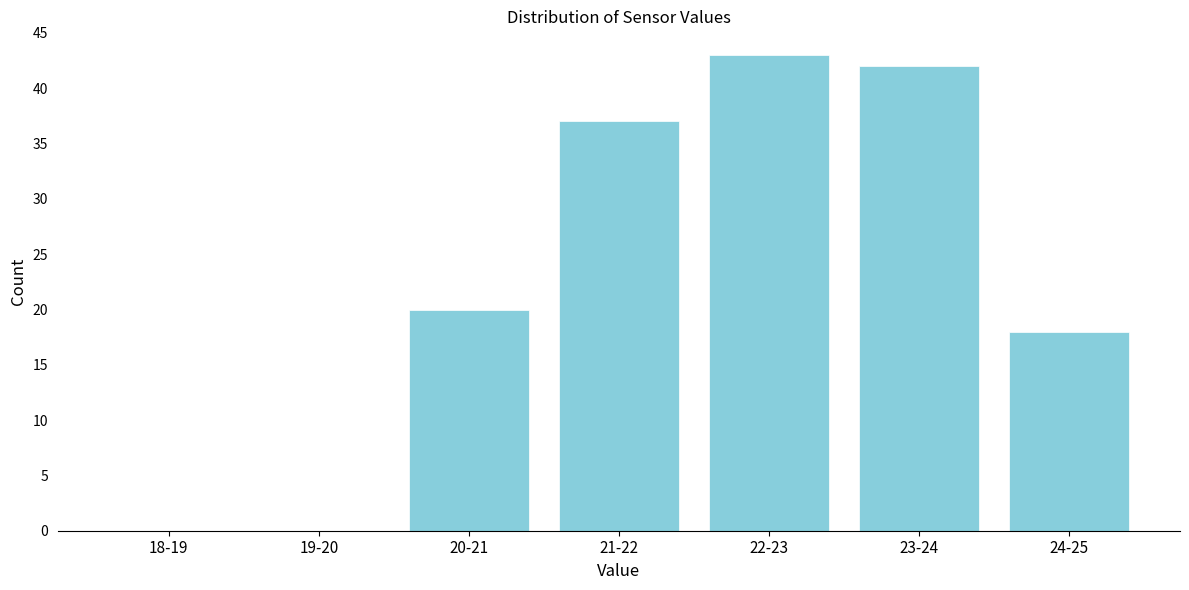

Reading left to right, extract all data points from this chart.

18-19=0	19-20=0	20-21=20	21-22=37	22-23=43	23-24=42	24-25=18